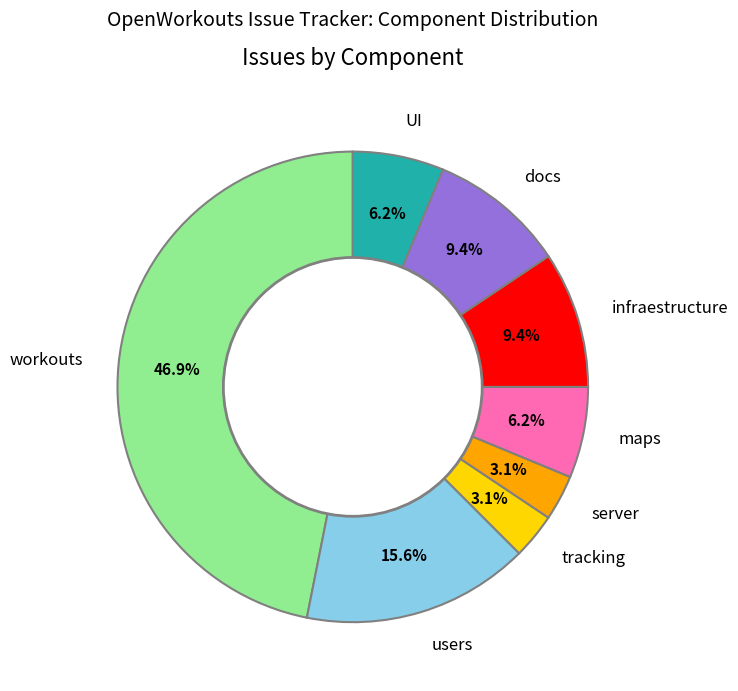

Count the number of slices in the pie.

8